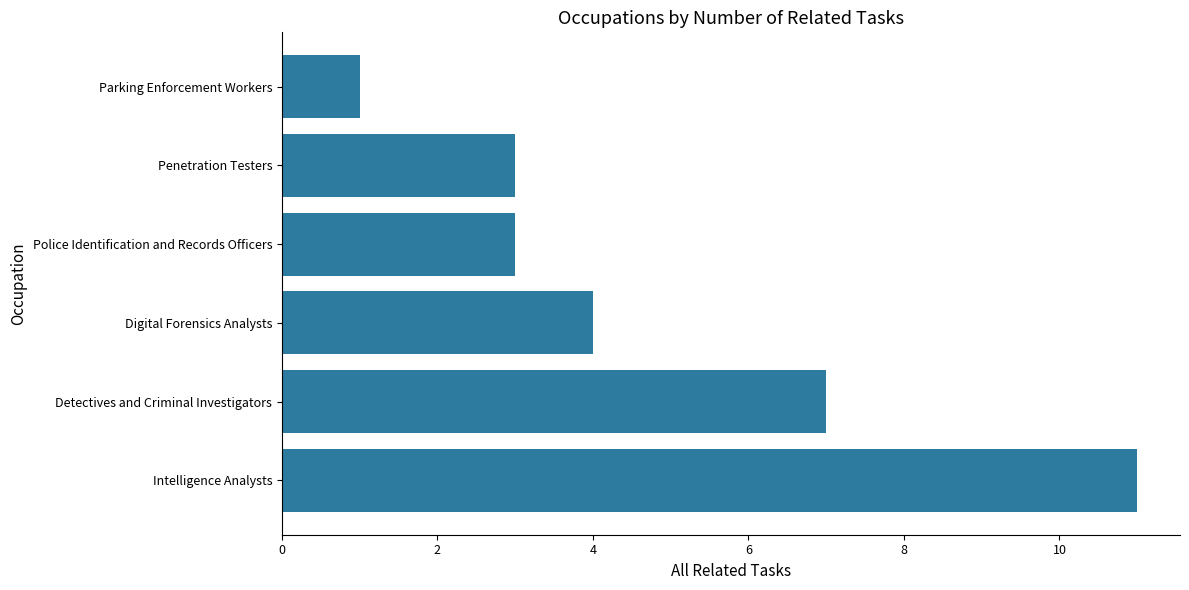

What is the sum of all values?

29